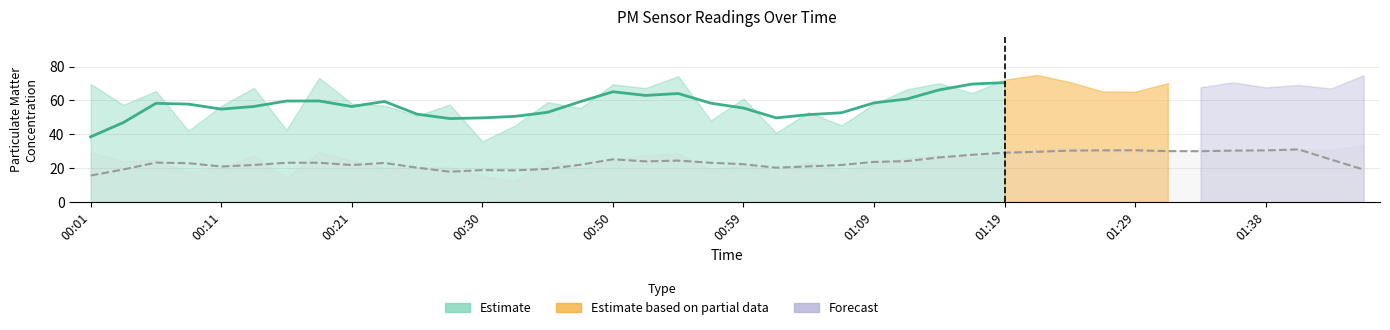

What is the difference between the highest and lowest values at 00:08?

24.1